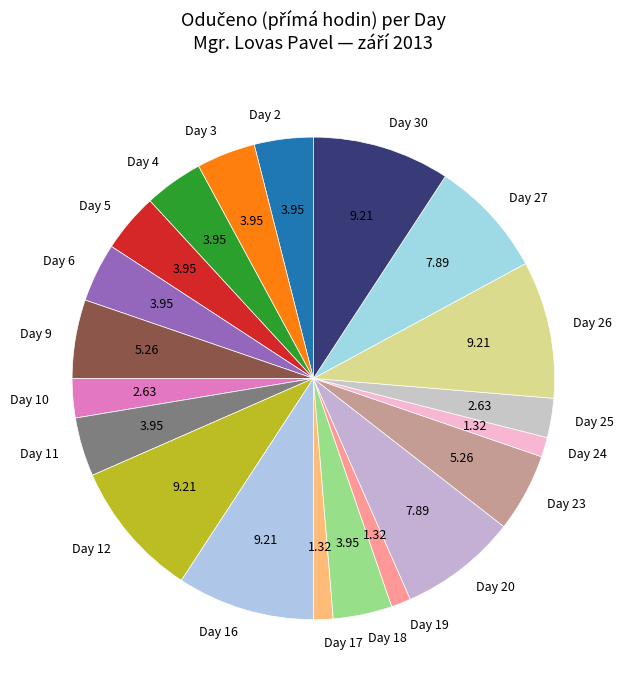

Which has a higher value, Day 26 or Day 25?

Day 26